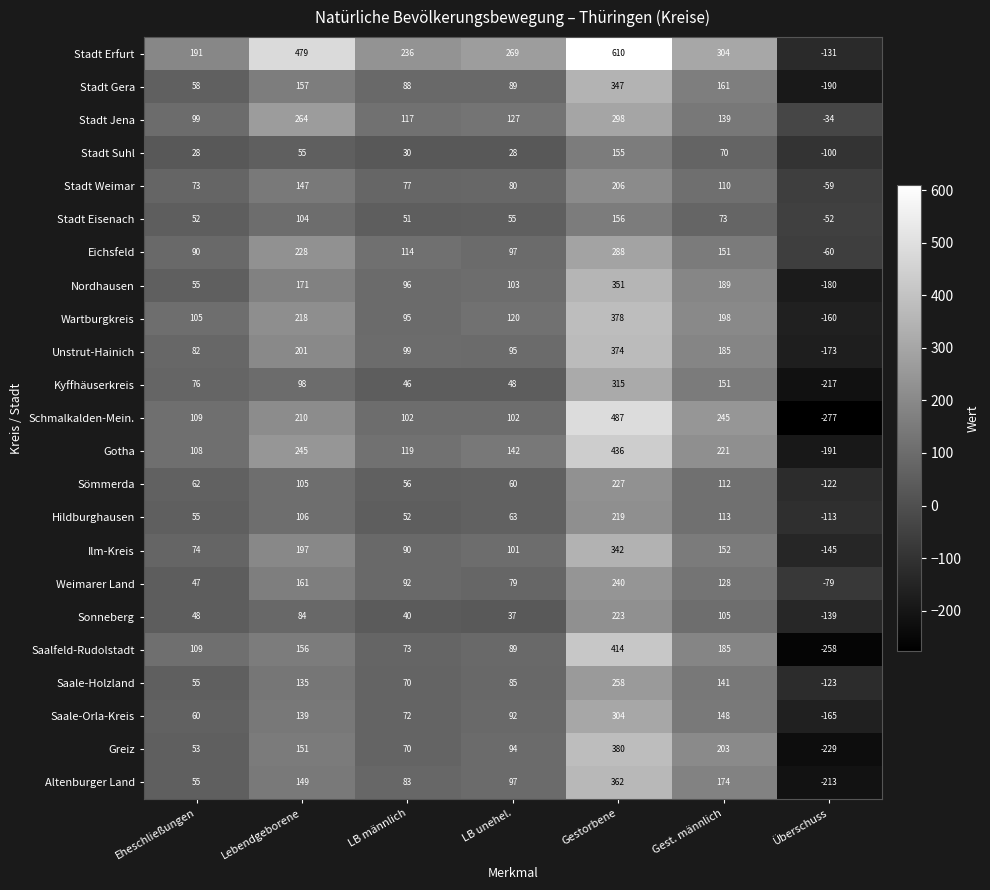

What is the minimum value shown in the chart?

-277